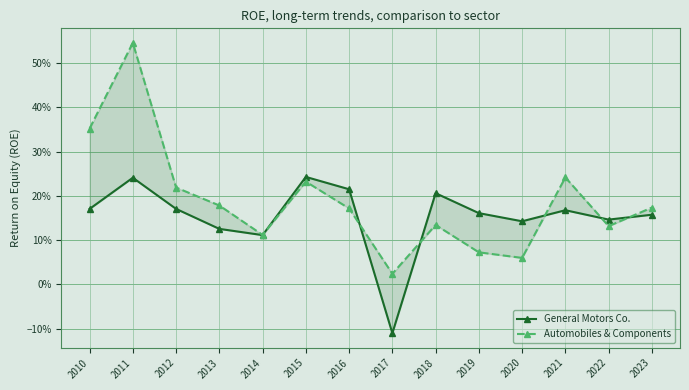

At how many categories does at least one series exceed 0?

14